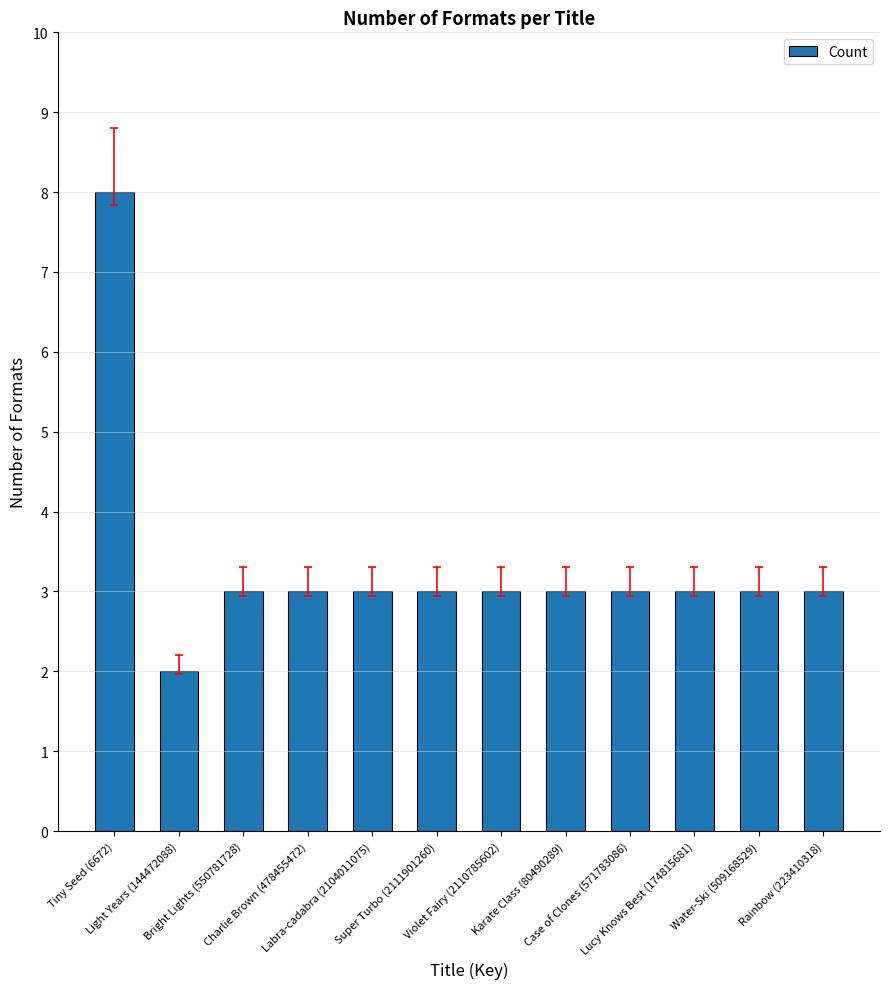

At which category does the chart reach its peak across all series?

Tiny Seed (6672)